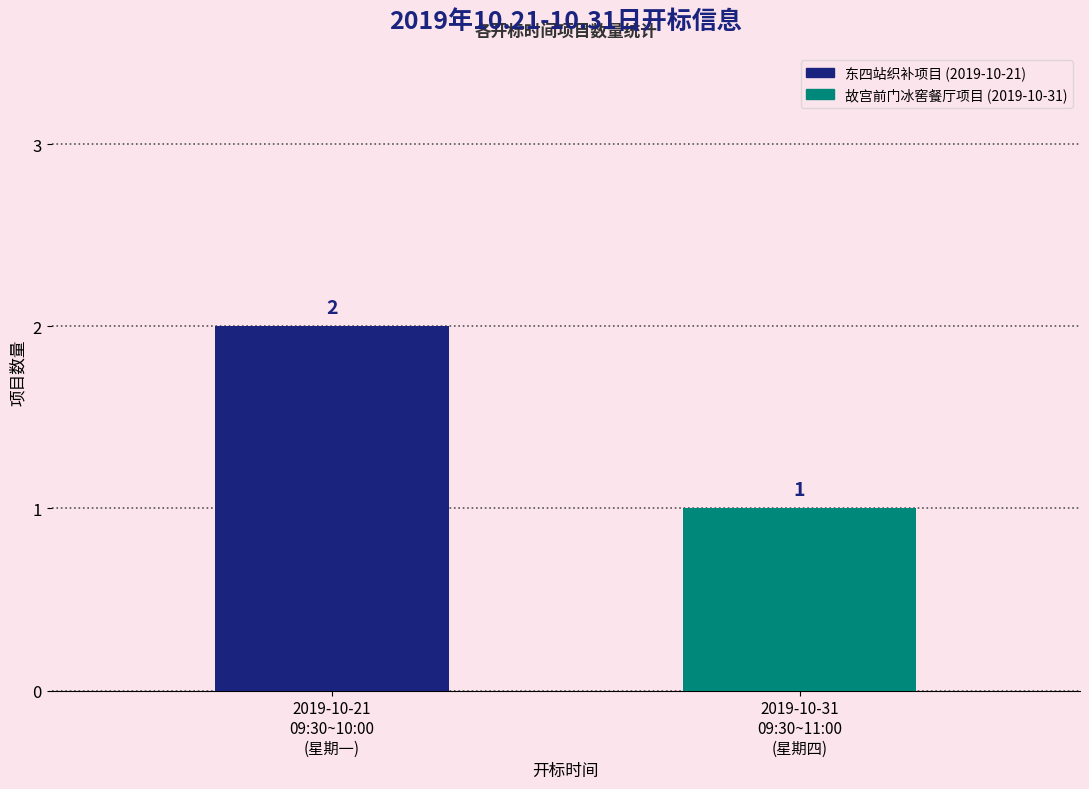

Does the chart contain stacked bars?

No